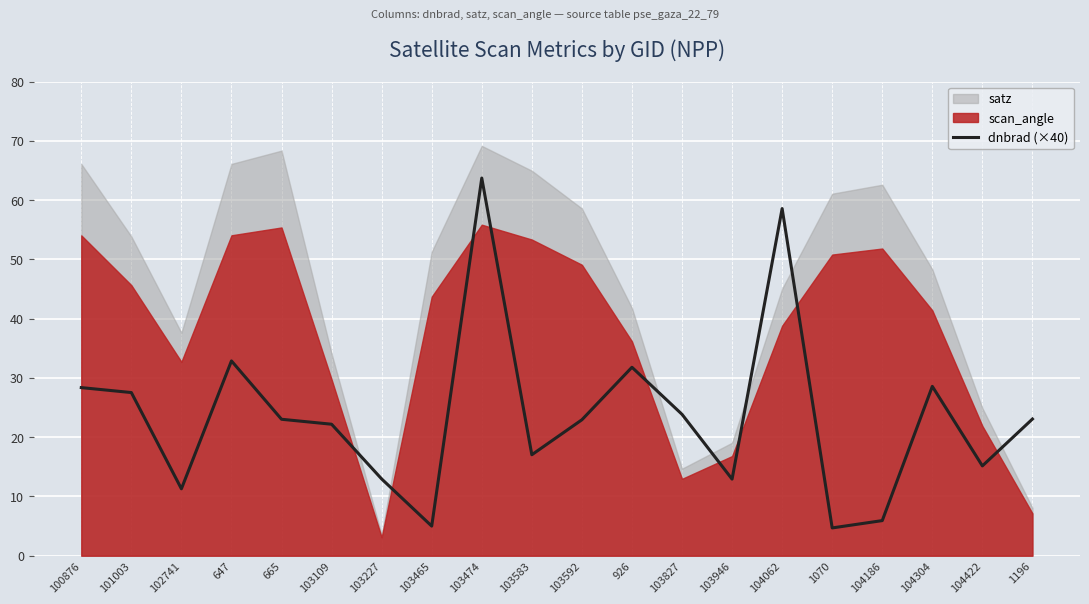

Which label corresponds to the smallest value in the chart?

1070